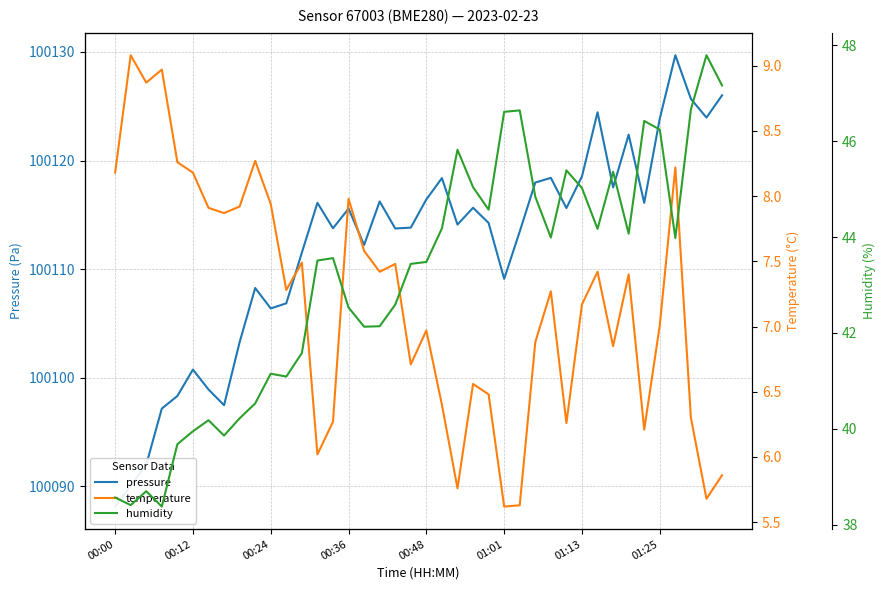

Is this an area chart (filled region under the line)?

No